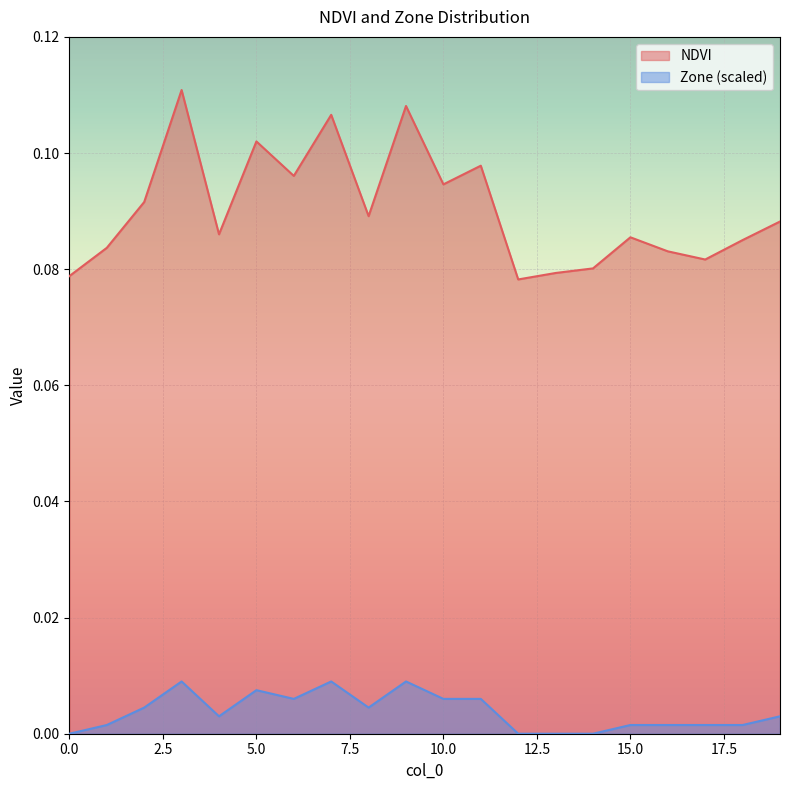

True or false: Zone and NDVI cross at least once.

False